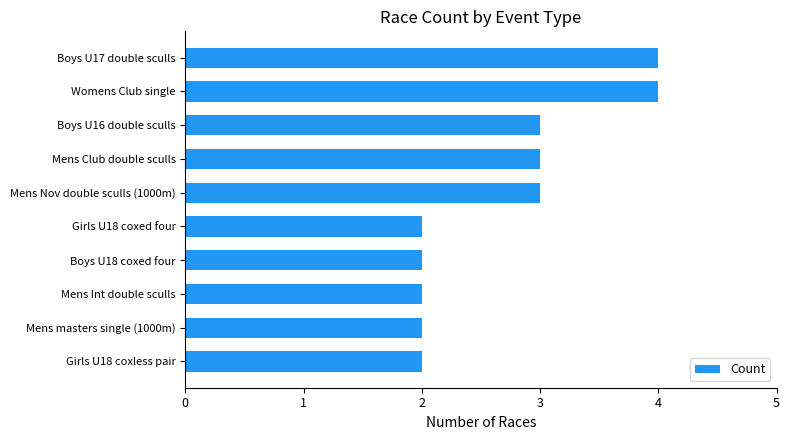

Count the number of data series in this chart.

1